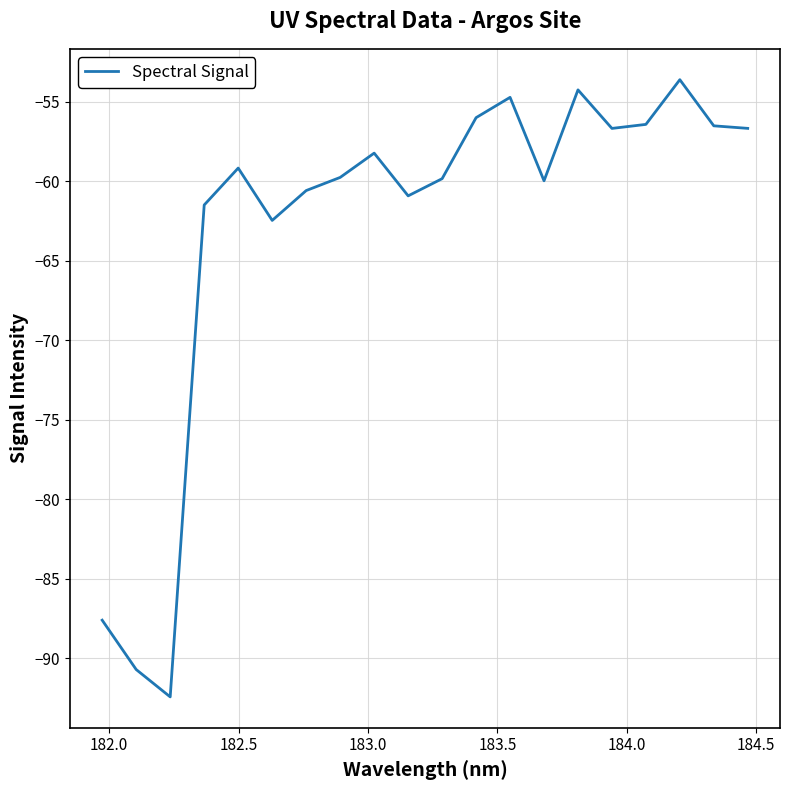

What is the greatest value displayed?

-53.6